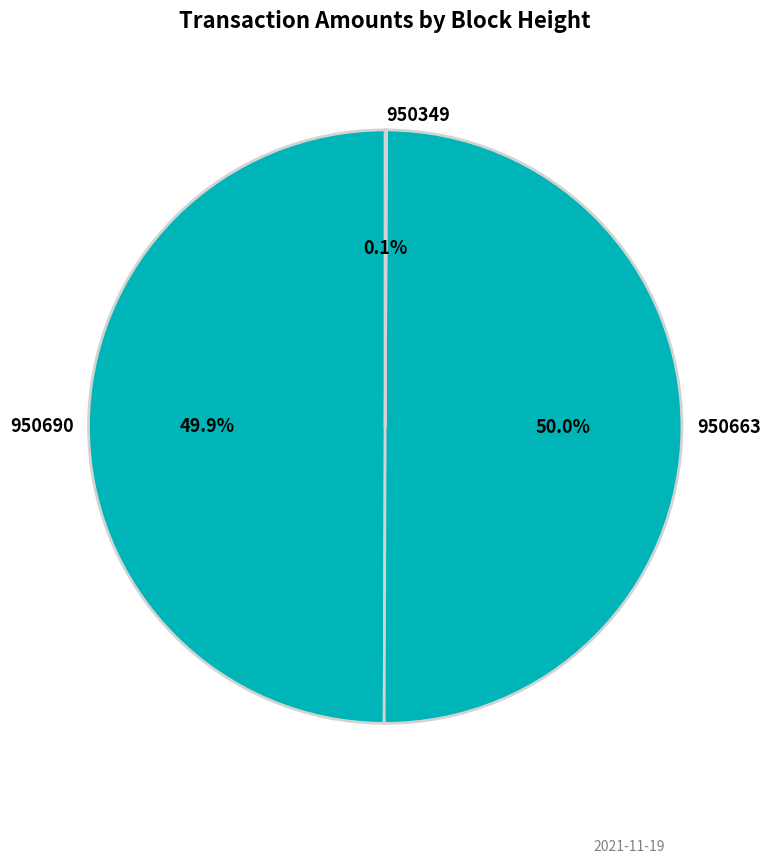

What is the ratio of the value at 950690 to the value at 950663?

1.0